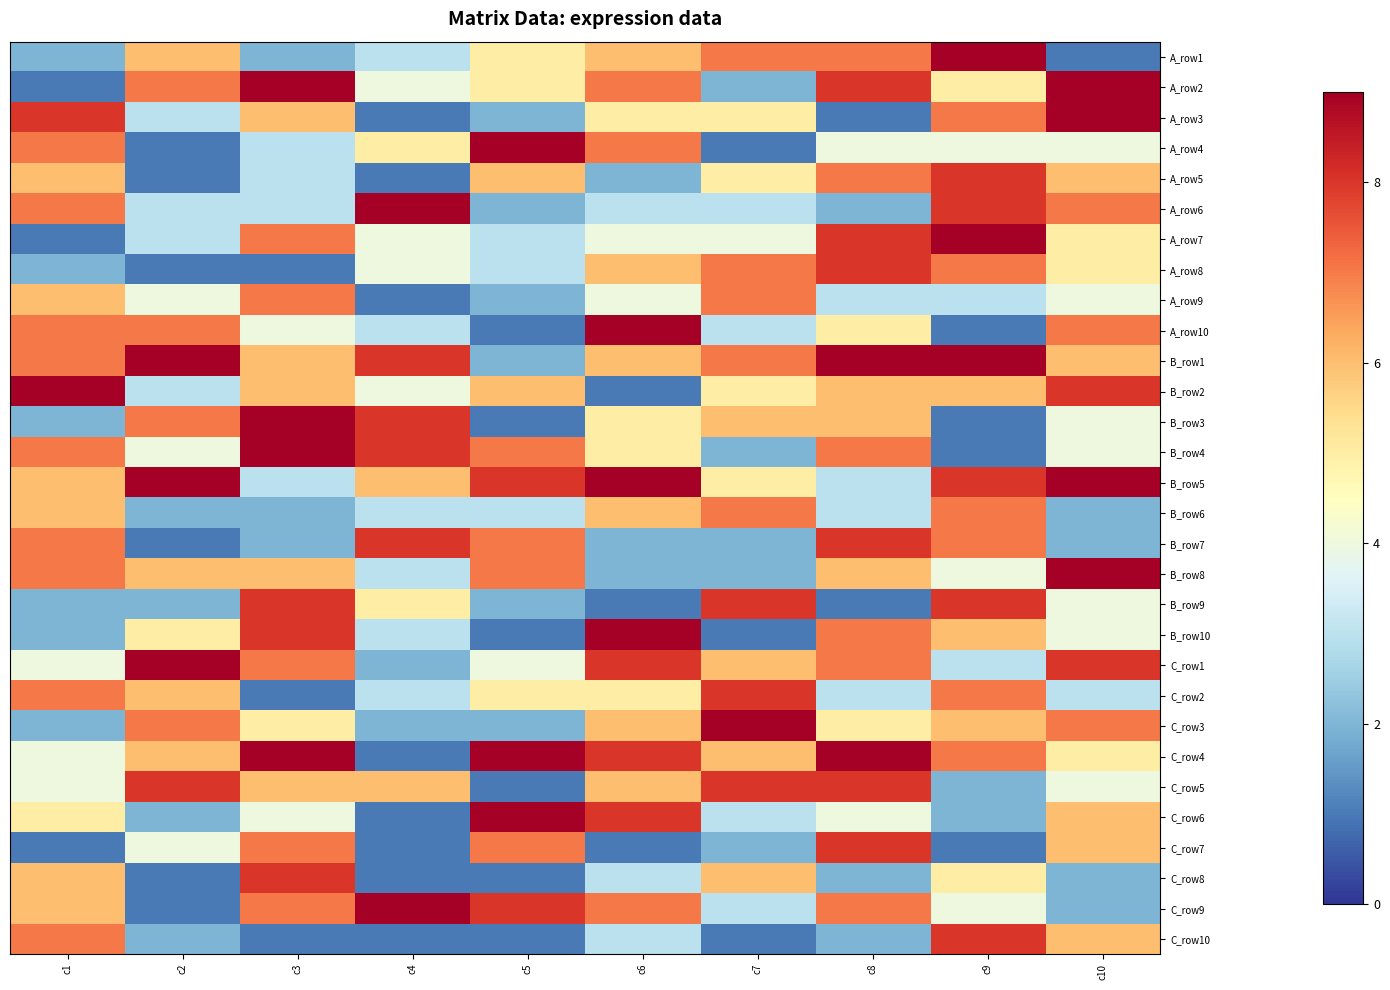

Which series has the largest total across all categories?

B_row1